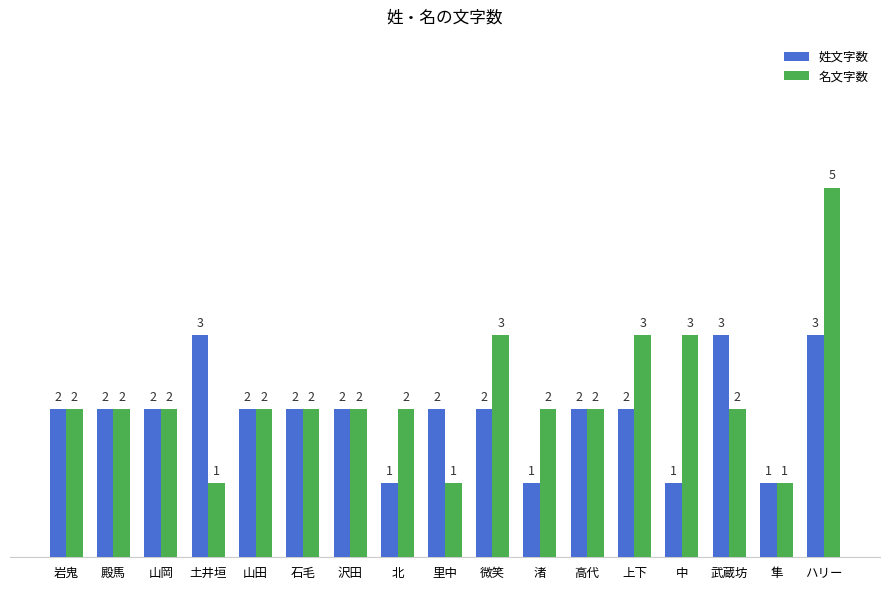

The 姓文字数 series shows 2 at 高代. True or false?

True